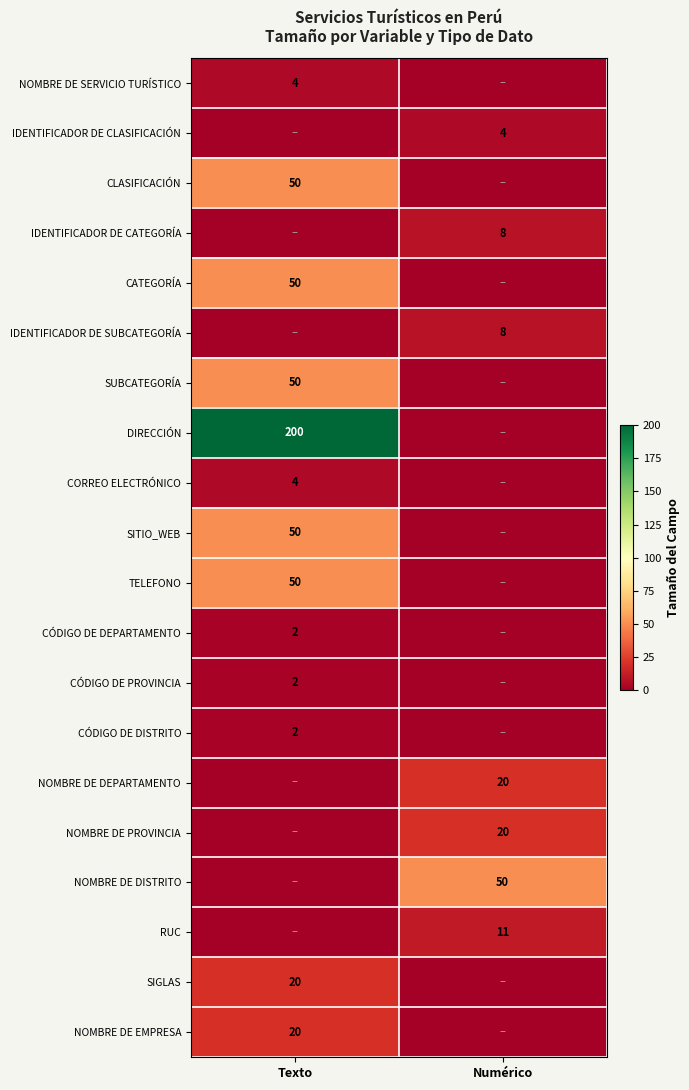

True or false: SUBCATEGORÍA has a value of 50 at Texto.

True